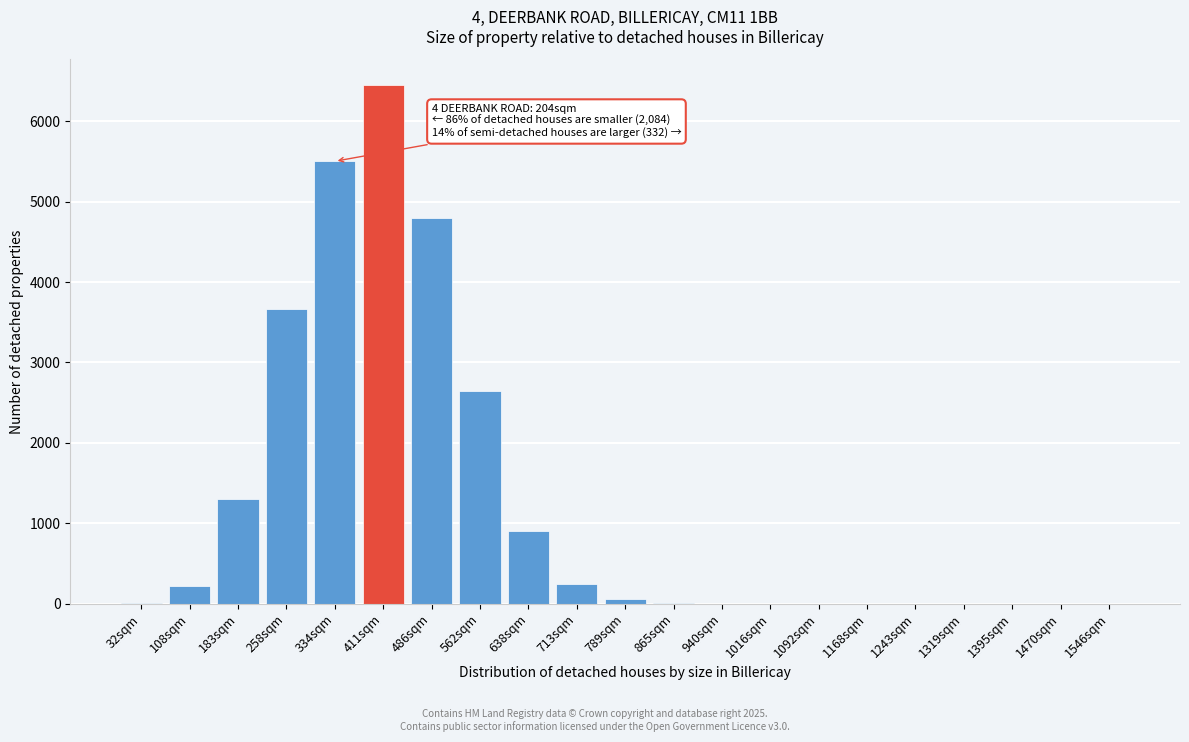

What is the sum of all values?

25832